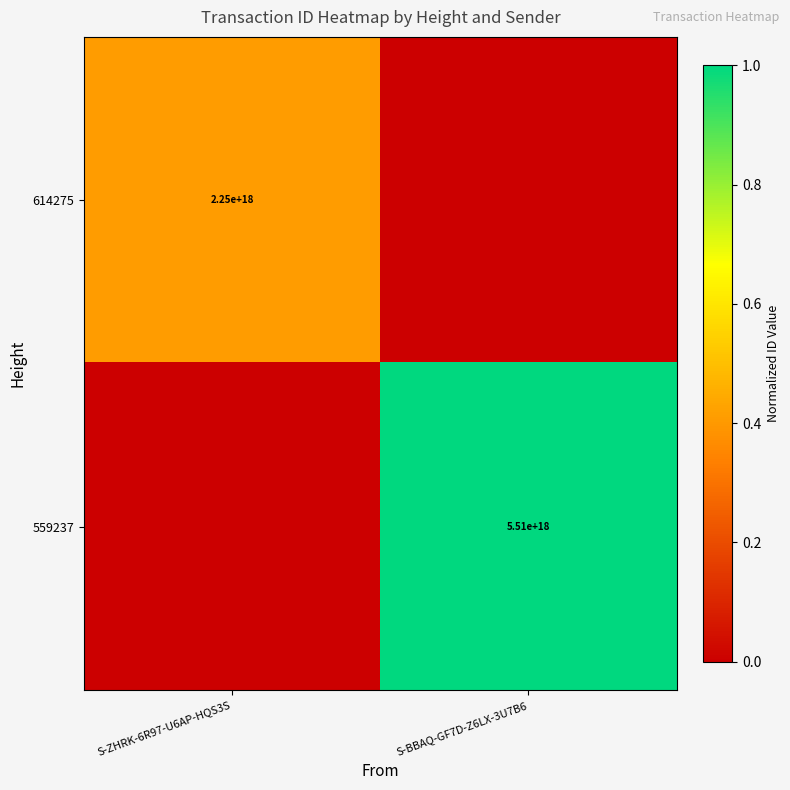

The value of 614275 at S-ZHRK-6R97-U6AP-HQS3S is 2250000000000000000. True or false?

True